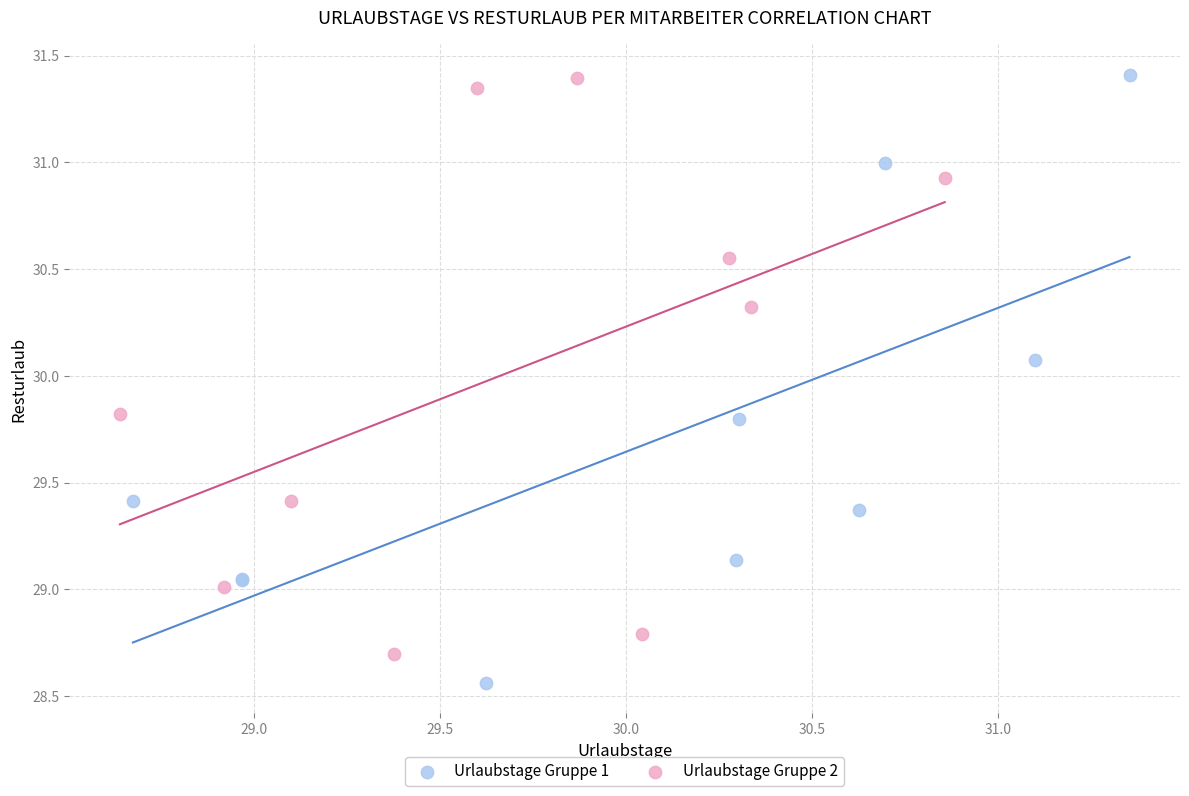

What are all the series names shown in the legend?

Urlaubstage Gruppe 1, Urlaubstage Gruppe 2